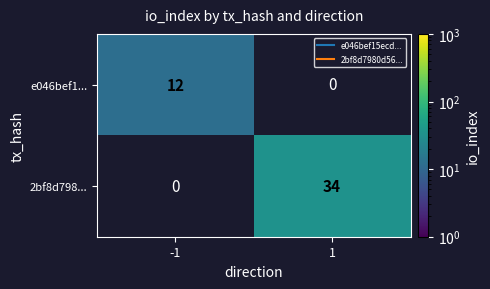

List the labels in order of e046bef1... value, largest first.

-1, 1